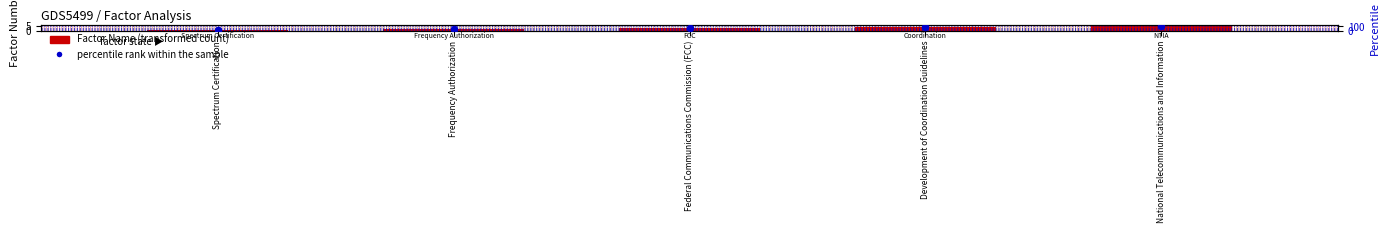

At which category is the sum across all series the highest?

National Telecommunications and Information